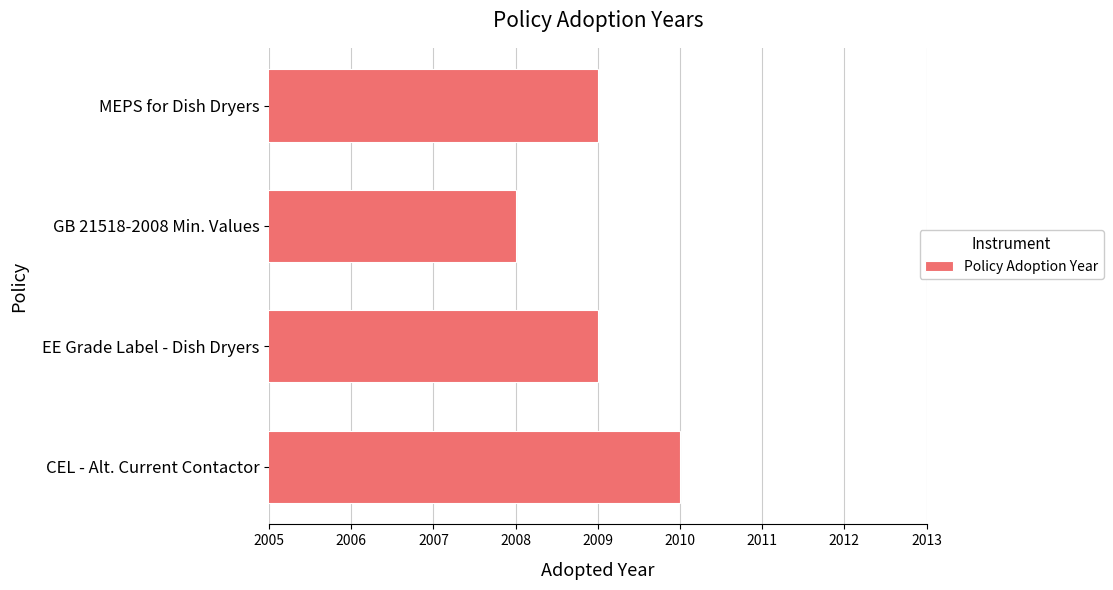

Read the value at CEL - Alt. Current Contactor.

2010